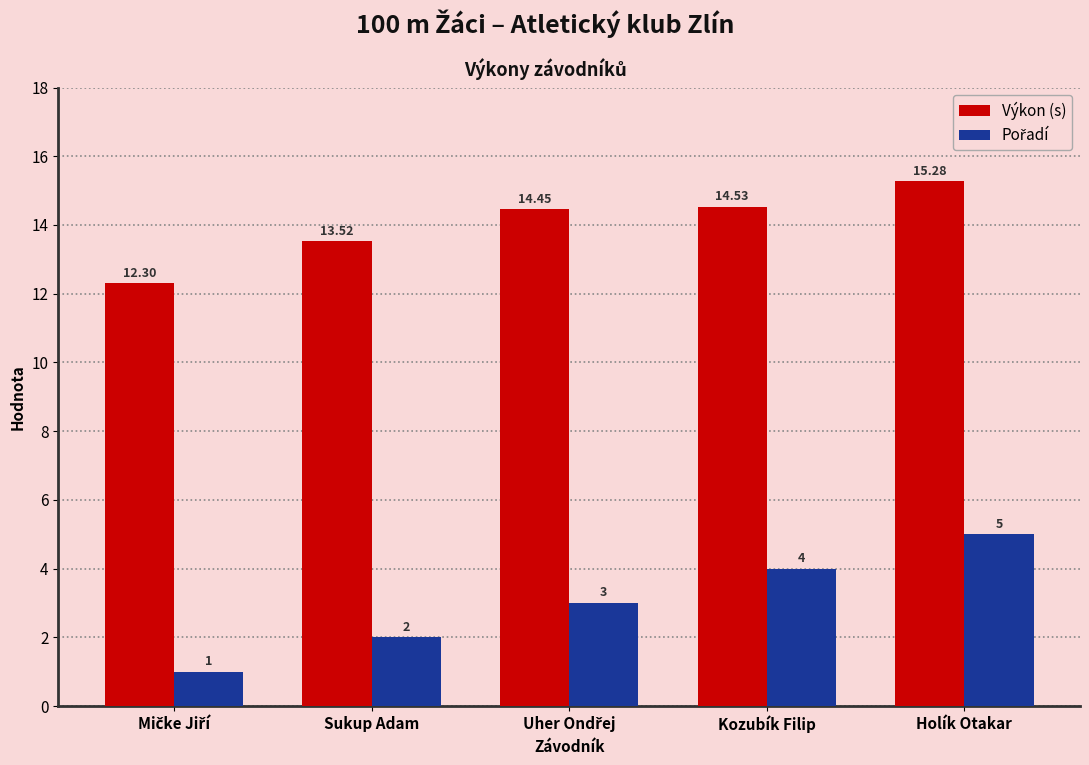

The value of Výkon (s) at Sukup Adam is 6.7. True or false?

False